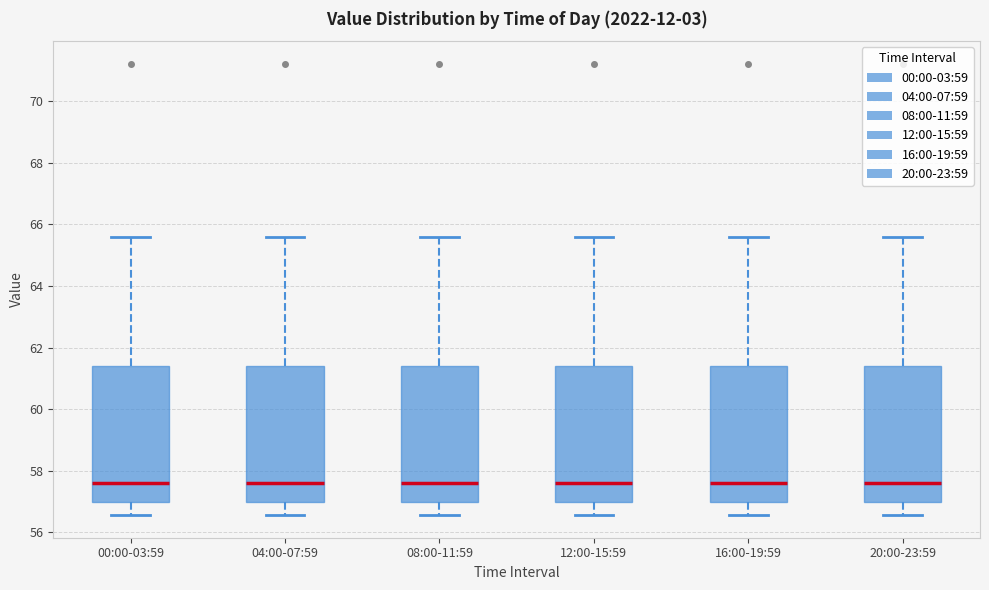

Where is the lower edge of the box for 20:00-23:59 on the y-axis? The values are not printed on the chart, so give them approximately, as read against the axis.

57.0